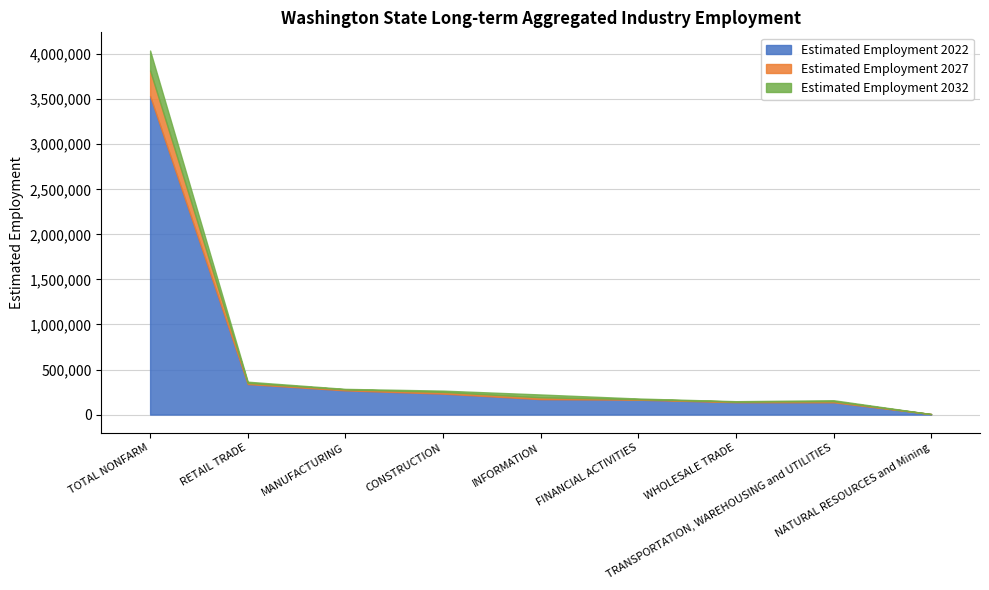

What is the minimum value for Estimated Employment 2027?

5500